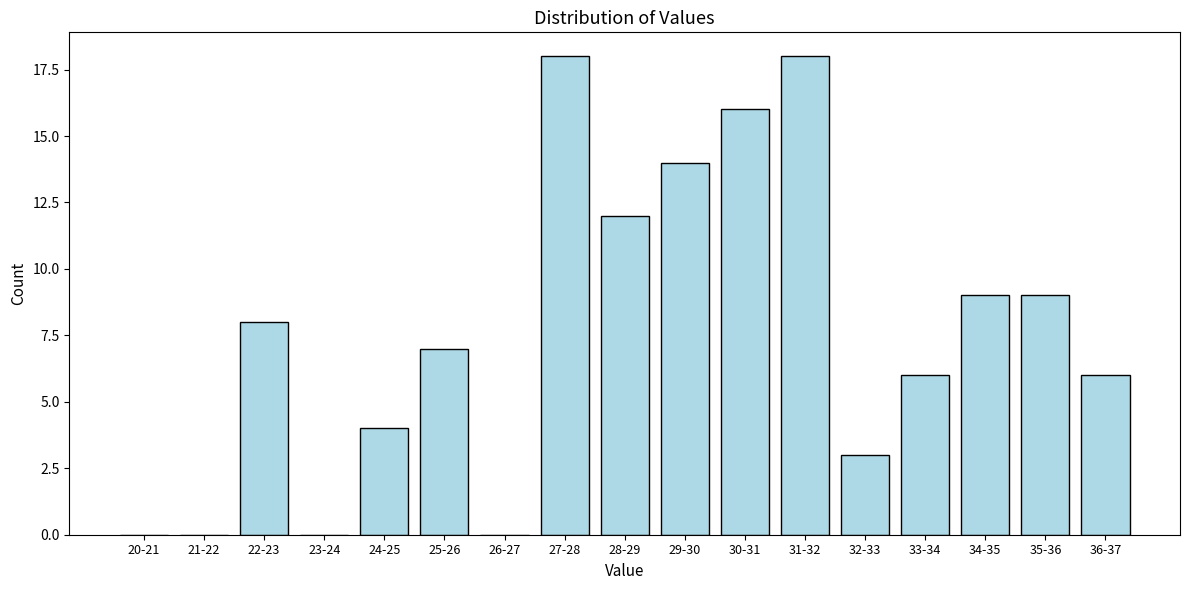

Reading left to right, transcribe all the data shown in this chart.

20-21=0	21-22=0	22-23=8	23-24=0	24-25=4	25-26=7	26-27=0	27-28=18	28-29=12	29-30=14	30-31=16	31-32=18	32-33=3	33-34=6	34-35=9	35-36=9	36-37=6